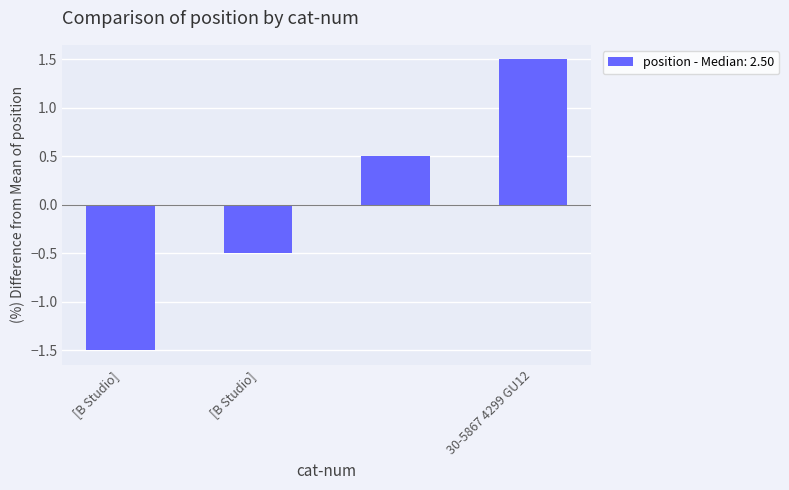

What is the minimum value shown in the chart?

-1.5